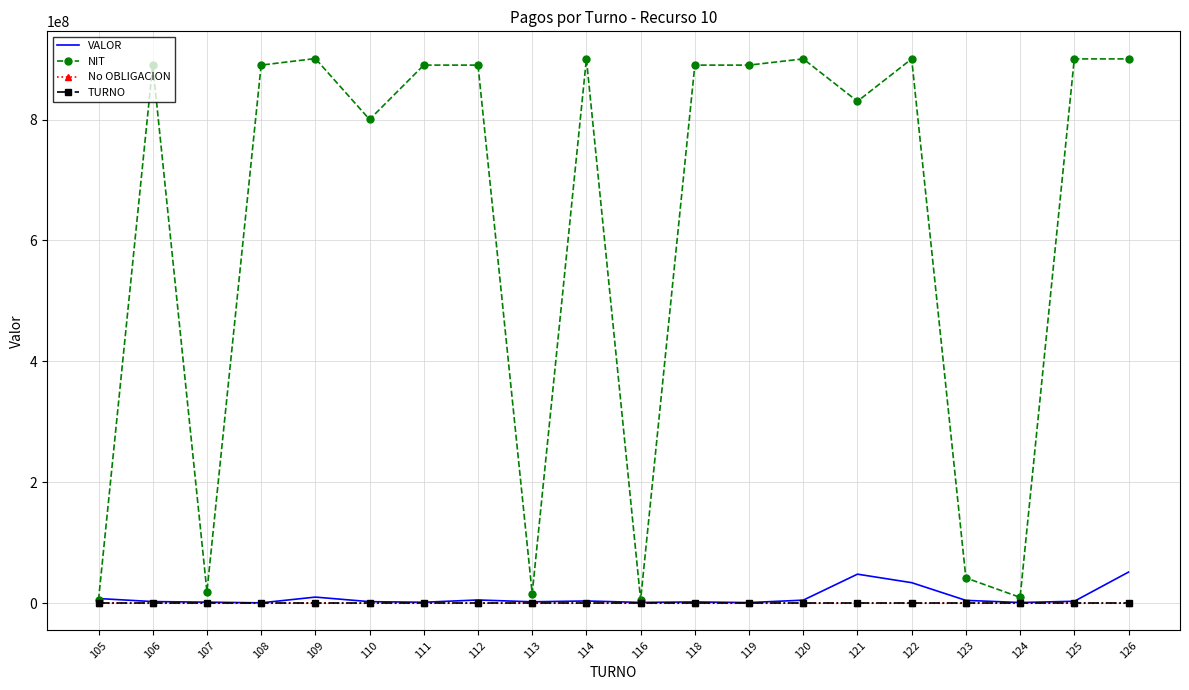

At how many categories does at least one series exceed 533419090?

14